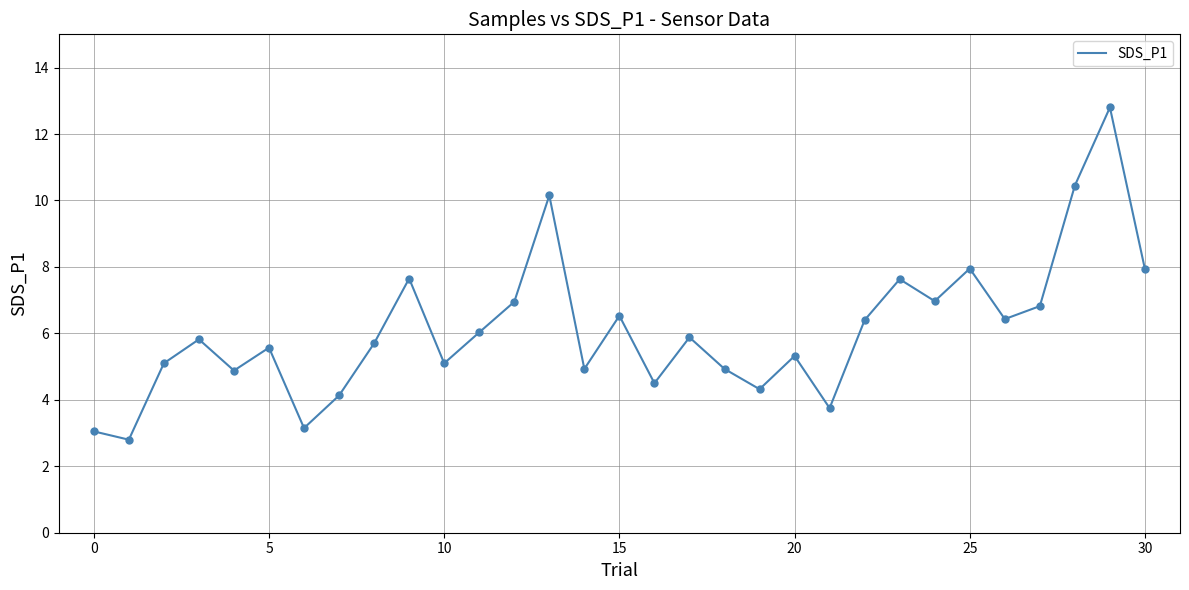

What is the difference between the maximum and minimum values?

10.0